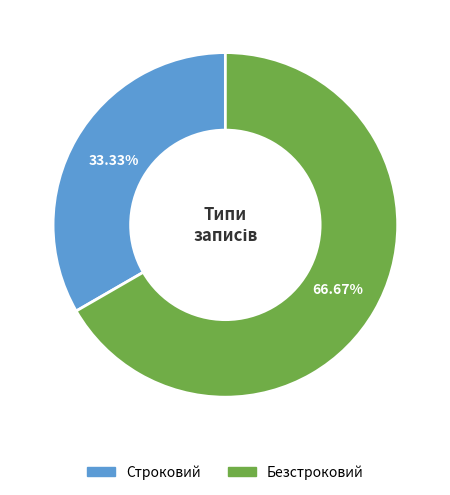

Which category has the smallest portion of the pie?

Строковий